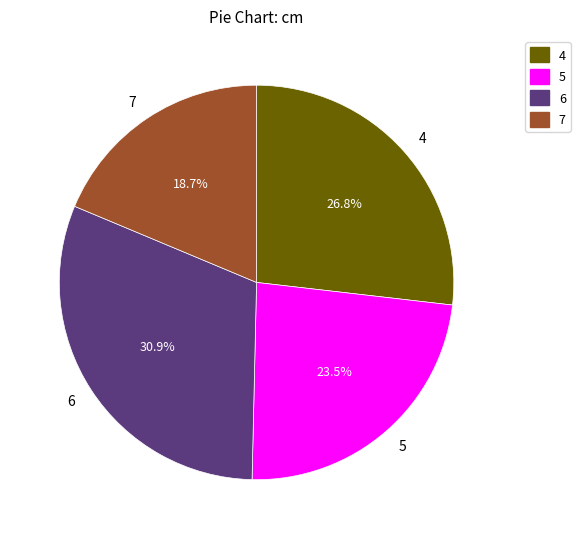

Rank the categories by value from lowest to highest.

7, 5, 4, 6